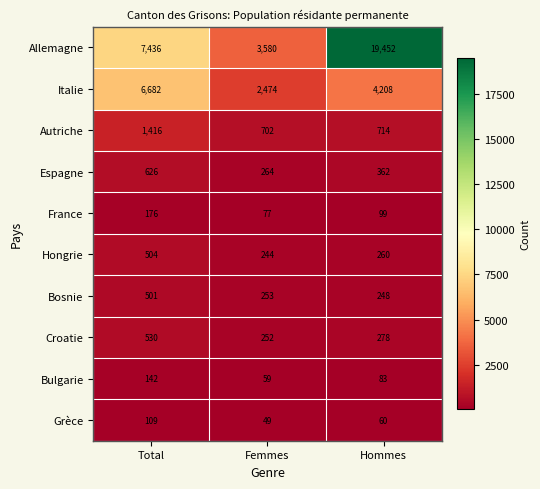

What is the spread (max minus min) of values at Hommes?

19392